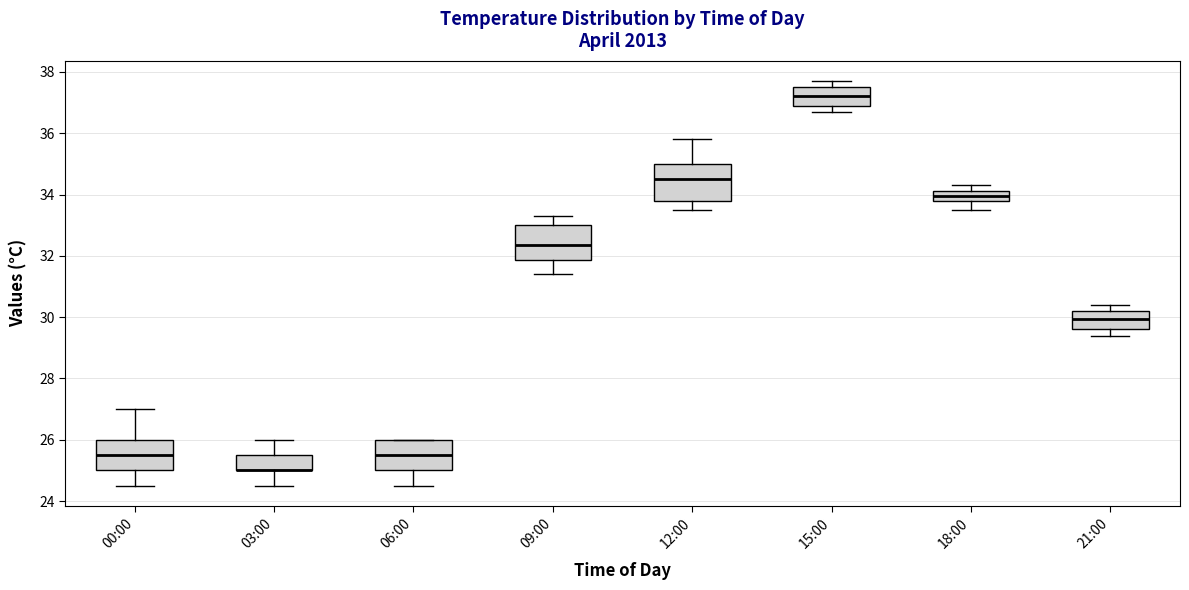

Reading left to right, transcribe this box plot: for each box, give where its median line is, the range the box spans, and where its two whiskers end, as read against the y-axis. The values are not printed on the chart, so give them approximately, as read against the axis.

00:00: median 25.6, box 25.0 to 26.0, whiskers 24.6 to 27.0
03:00: median 25.0 (drawn on the box's lower edge), box 25.0 to 25.6, whiskers 24.6 to 26.0
06:00: median 25.6, box 25.0 to 26.0, whiskers 24.6 to 26.0
09:00: median 32.4, box 31.8 to 33.0, whiskers 31.4 to 33.4
12:00: median 34.6, box 33.8 to 35.0, whiskers 33.6 to 35.8
15:00: median 37.2, box 37.0 to 37.6, whiskers 36.8 to 37.8
18:00: median 34.0, box 33.8 to 34.2, whiskers 33.6 to 34.4
21:00: median 30.0, box 29.6 to 30.2, whiskers 29.4 to 30.4